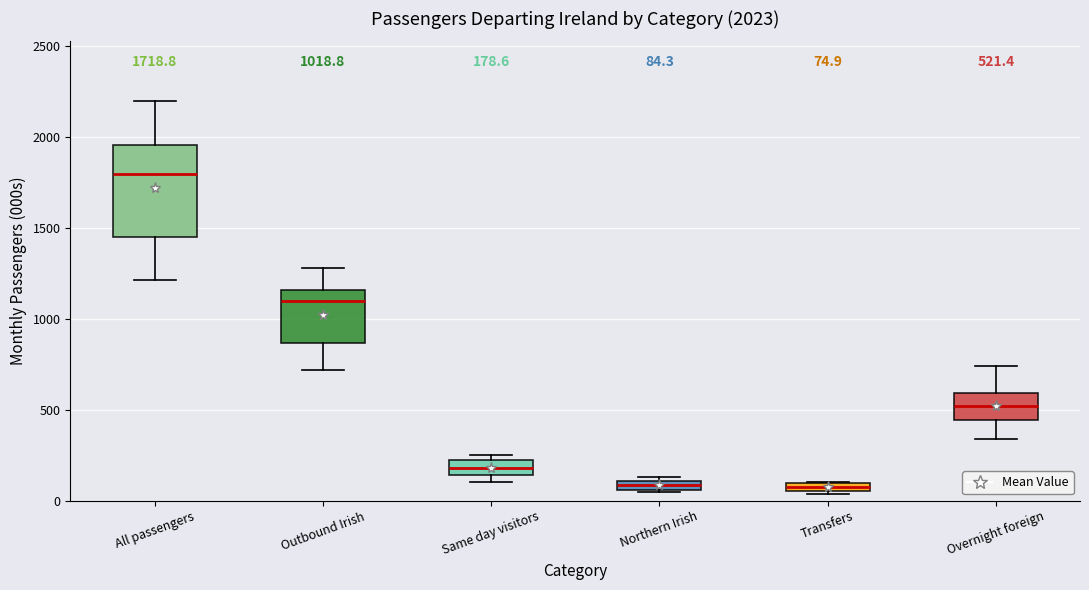

Which box's median line is the highest?

All passengers